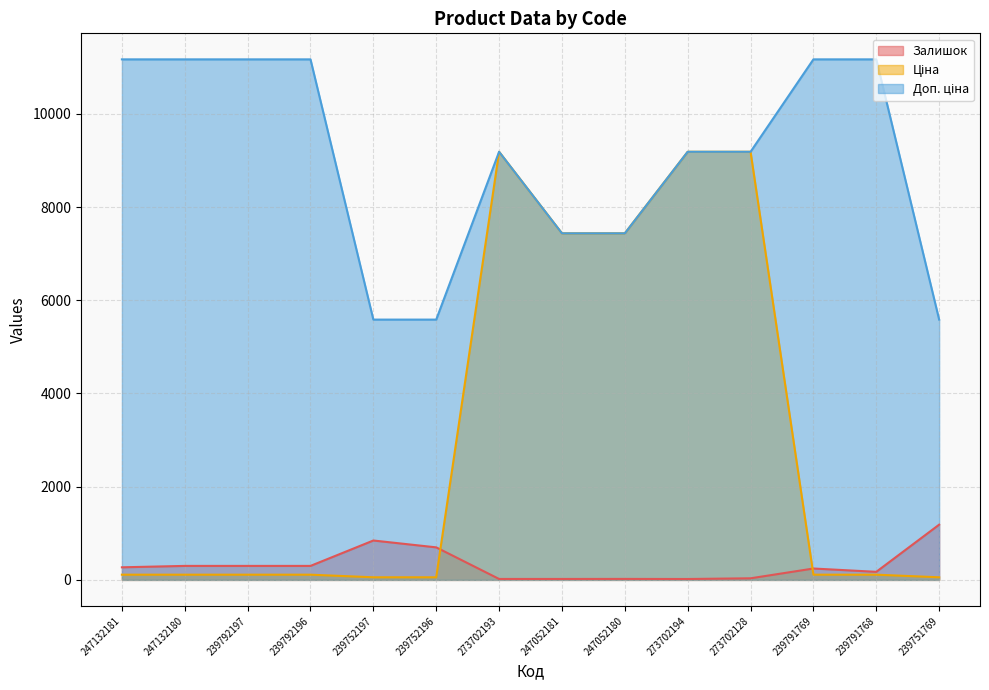

What is the greatest value displayed?

11169.0